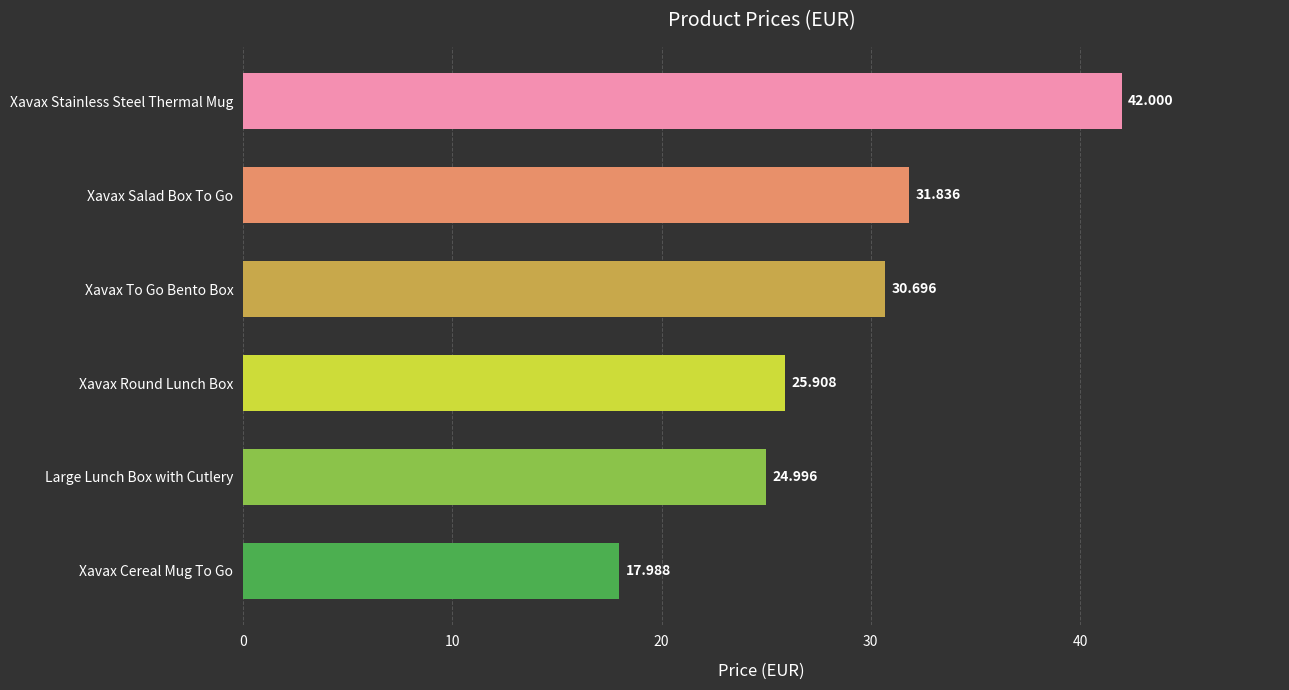

At which label is the value closest to 29?

Xavax To Go Bento Box